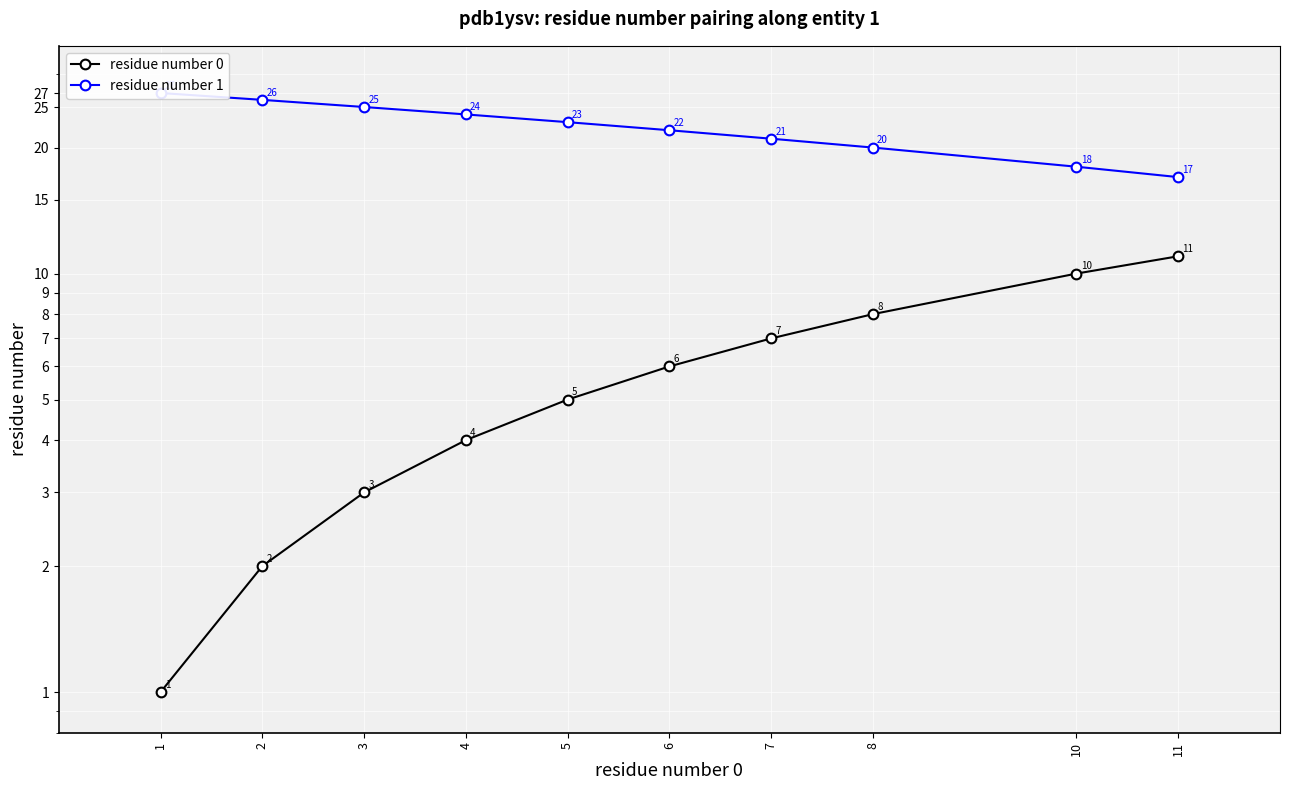

Is the value of residue number 0 at 11 greater than the value of residue number 1 at 6?

No